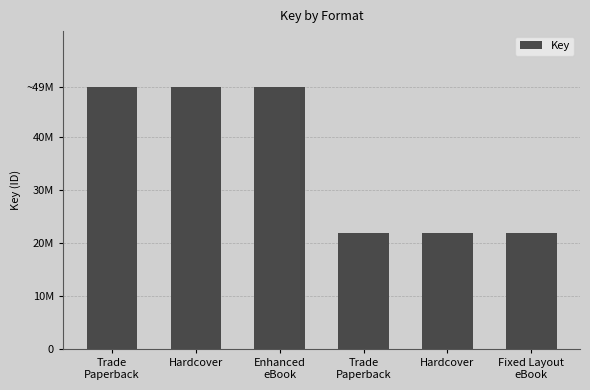

How many bars are there in total?

6